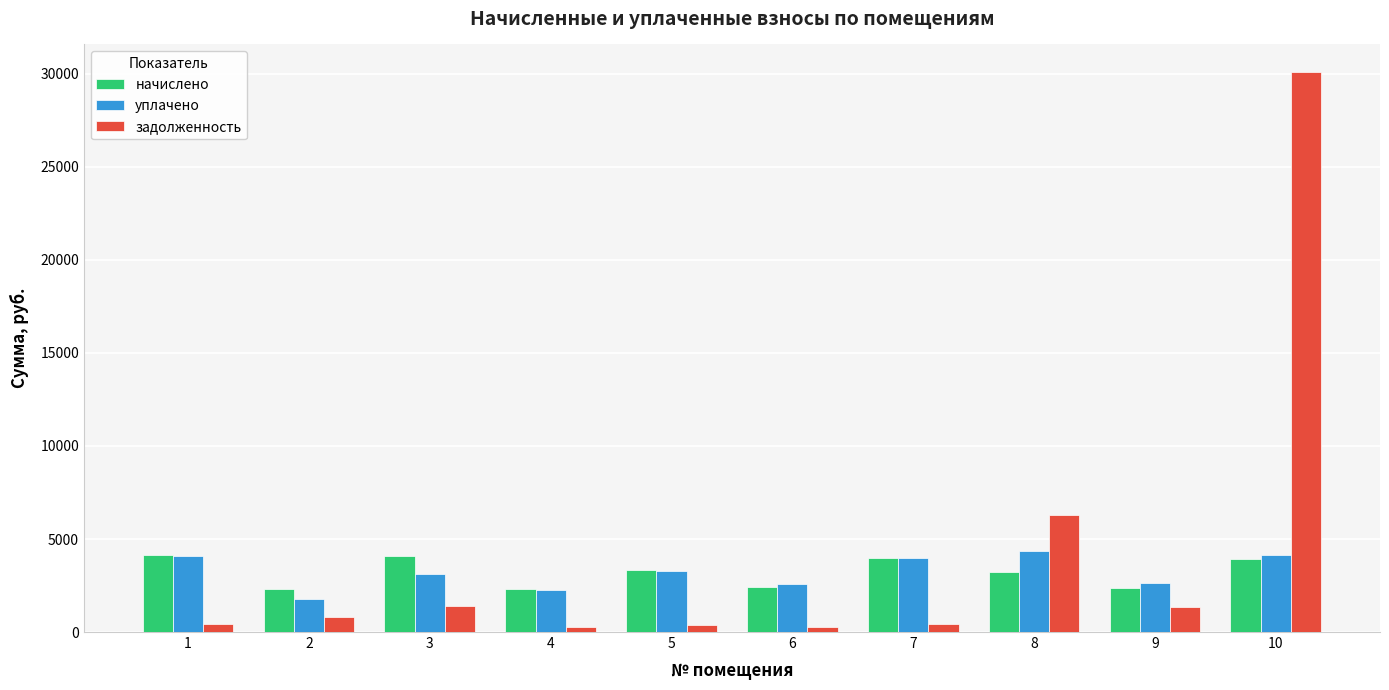

How many bars are there in total?

30